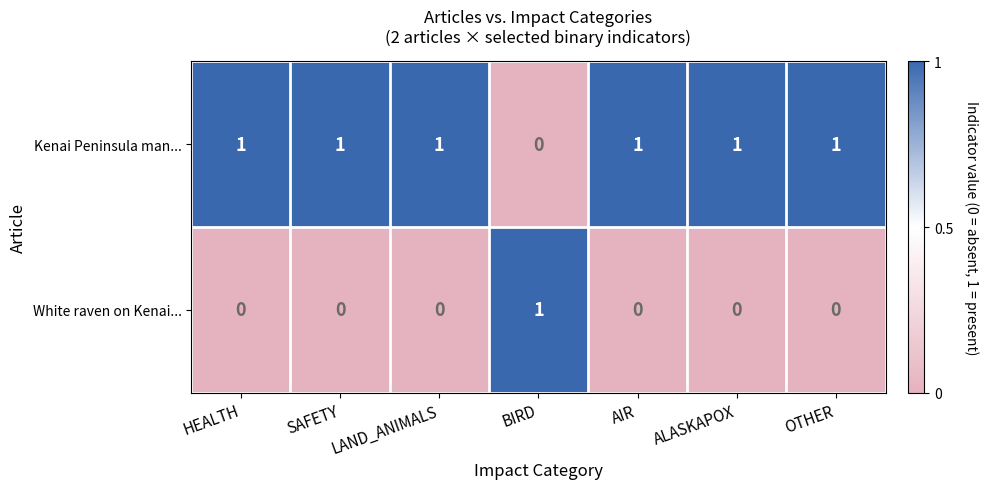

Is the value of Kenai Peninsula man... at AIR greater than the value of White raven on Kenai... at OTHER?

Yes